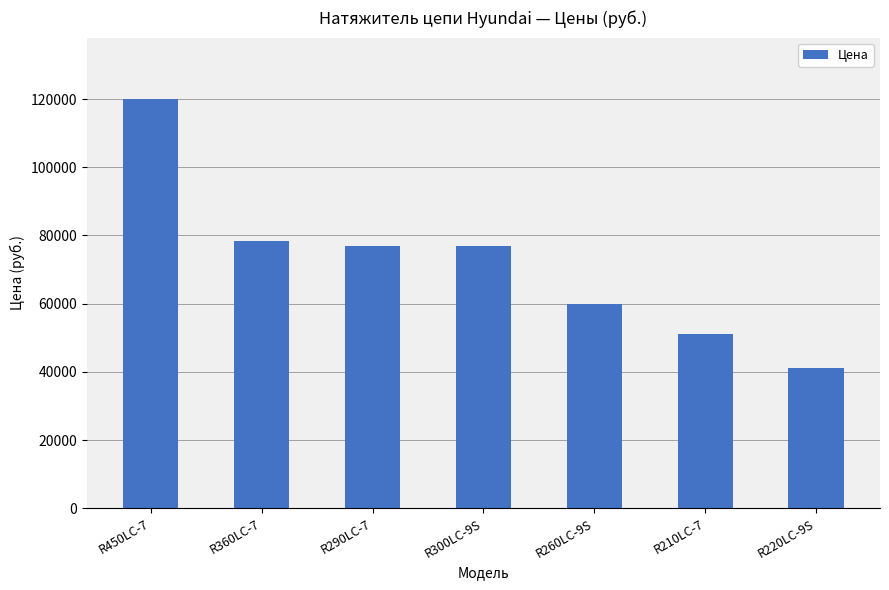

What is the difference between the maximum and minimum values?

79000